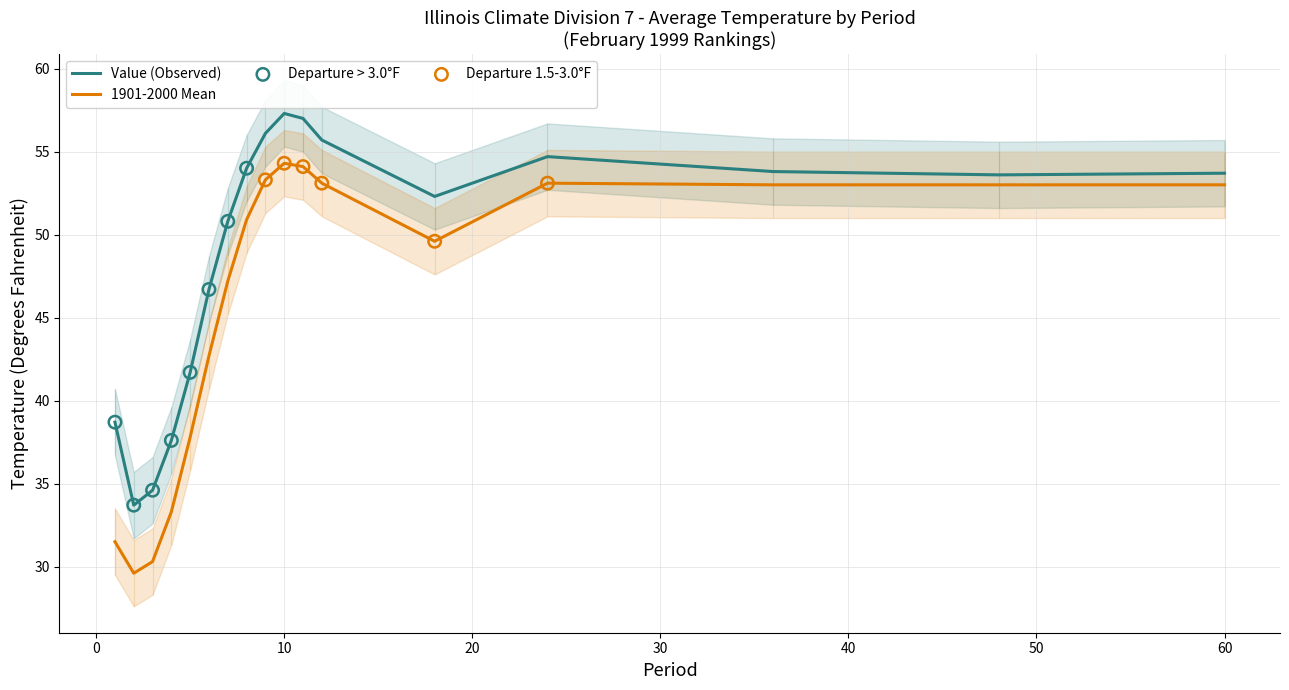

What is the total value across all series at 11?

111.1